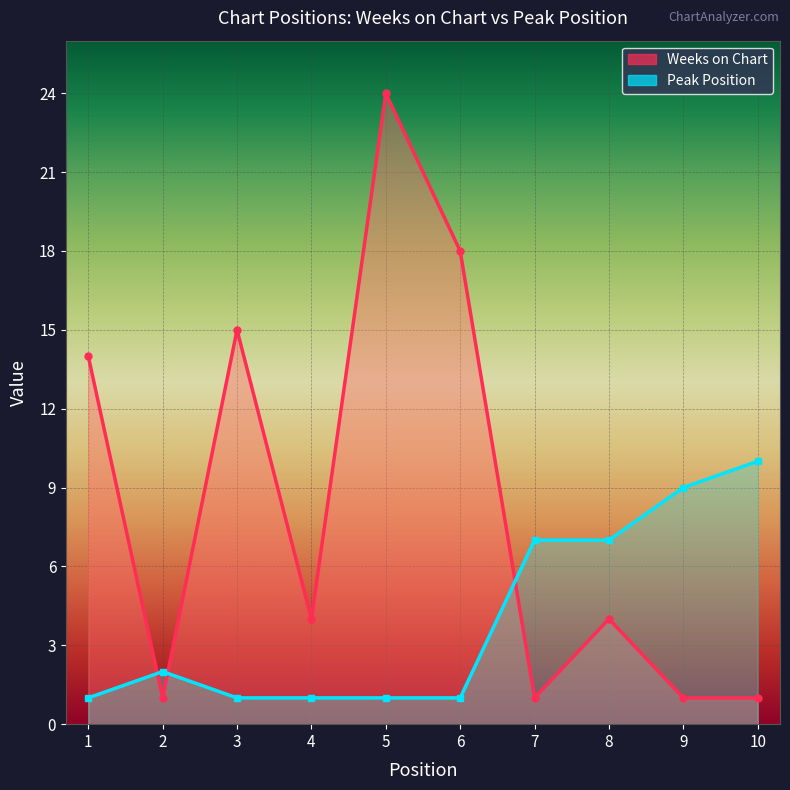

What is the value of the Weeks on Chart point at the 7th from the left?

1